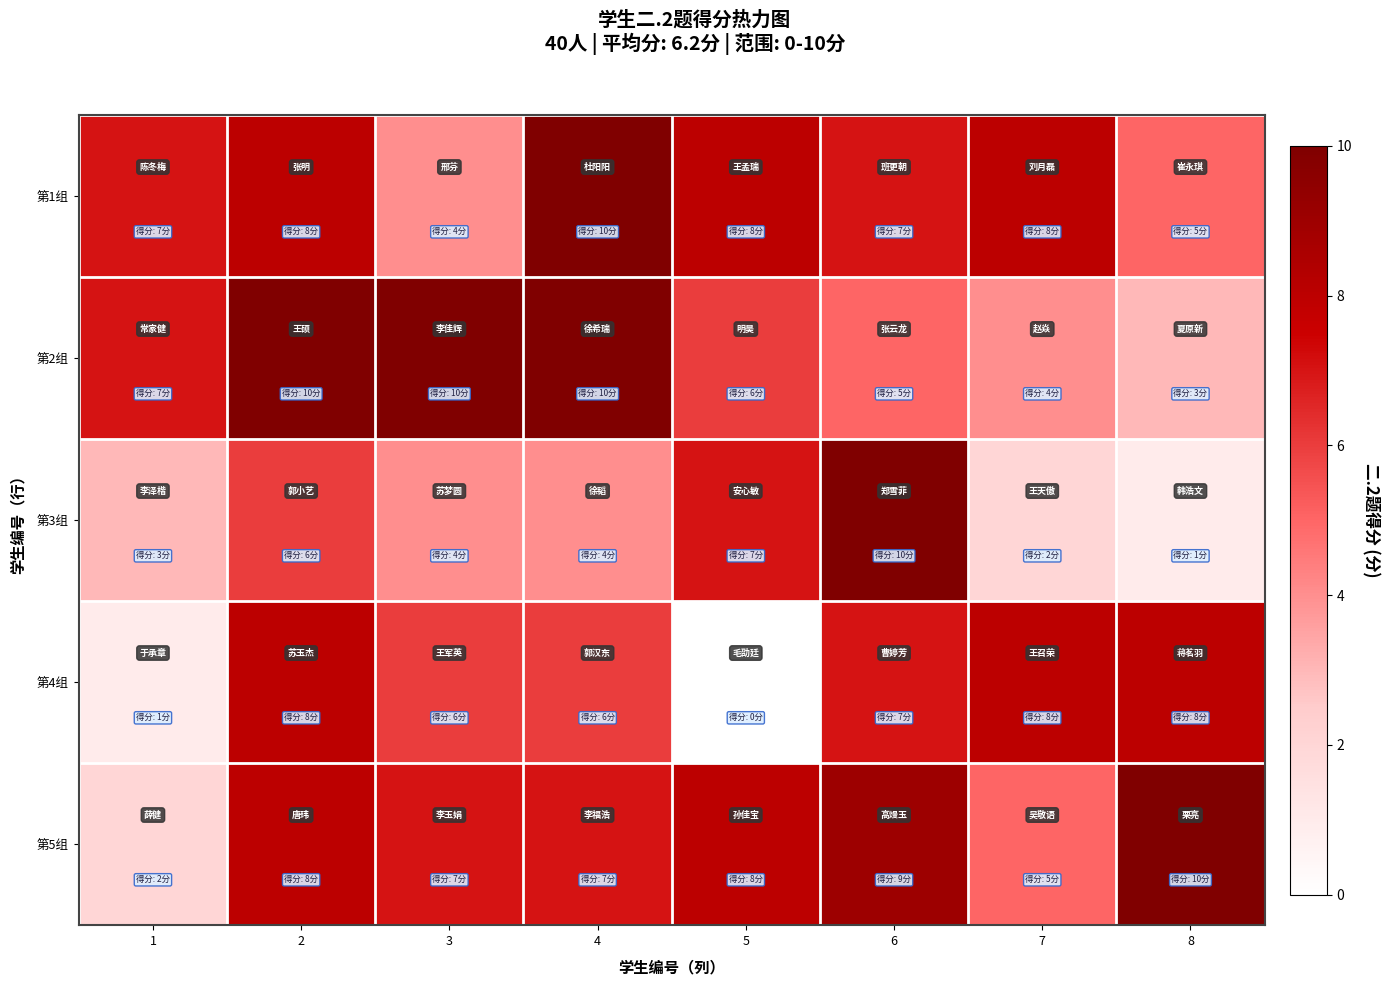

At how many categories does at least one series exceed 2?

8